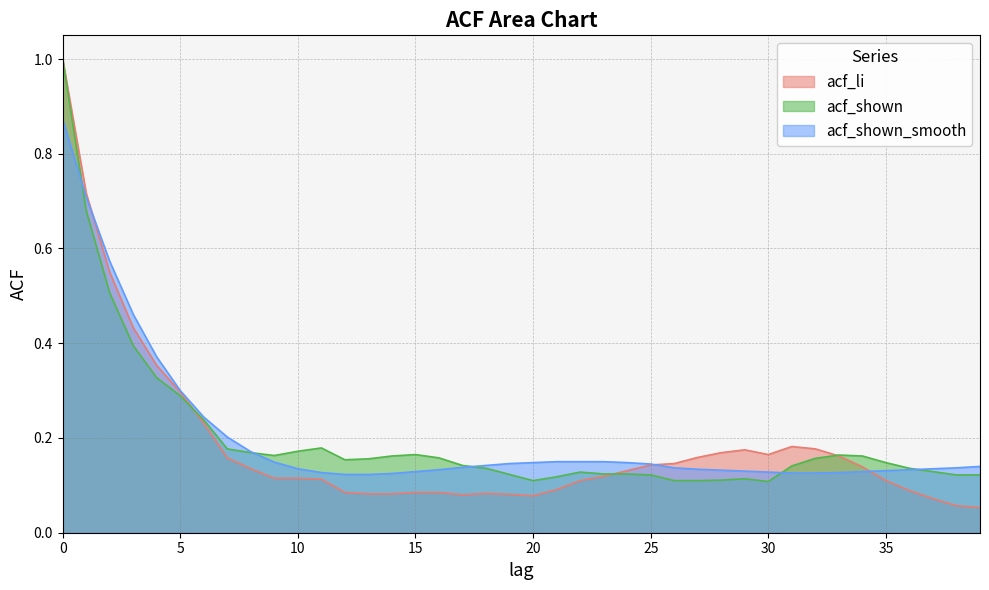

True or false: acf_shown has a value of 0.2 at 32.

True